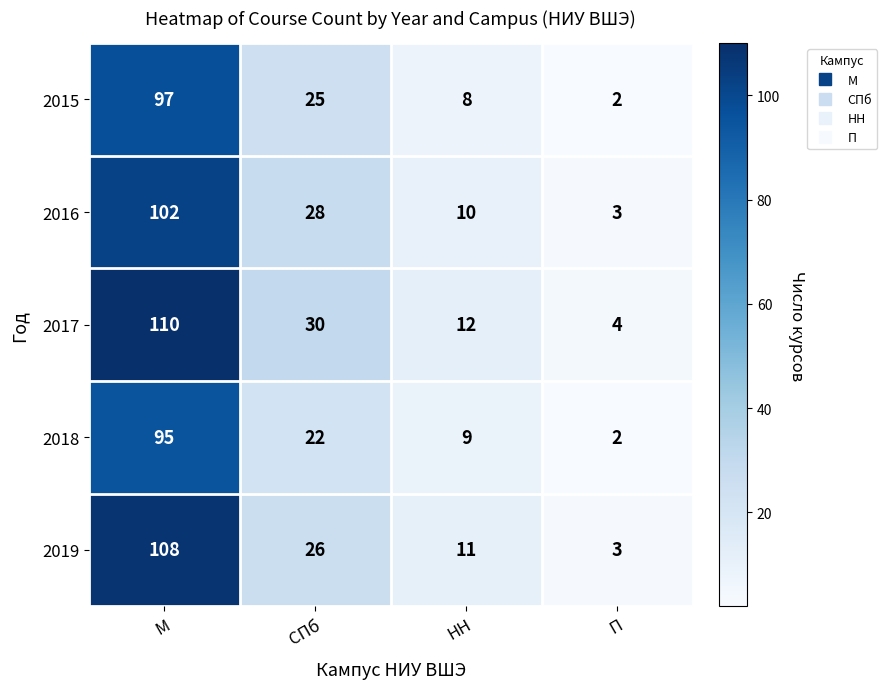

The value of 2019 at НН is 18. True or false?

False